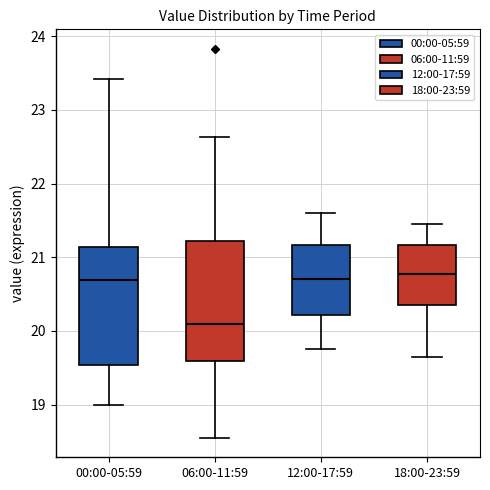

Reading left to right, transcribe this box plot: for each box, give where its median line is, the range the box spans, and where its two whiskers end, as read against the y-axis. The values are not printed on the chart, so give them approximately, as read against the axis.

00:00-05:59: median 20.7, box 19.5 to 21.1, whiskers 19.0 to 23.4
06:00-11:59: median 20.1, box 19.6 to 21.2, whiskers 18.6 to 22.6
12:00-17:59: median 20.7, box 20.2 to 21.2, whiskers 19.8 to 21.6
18:00-23:59: median 20.8, box 20.4 to 21.2, whiskers 19.7 to 21.5